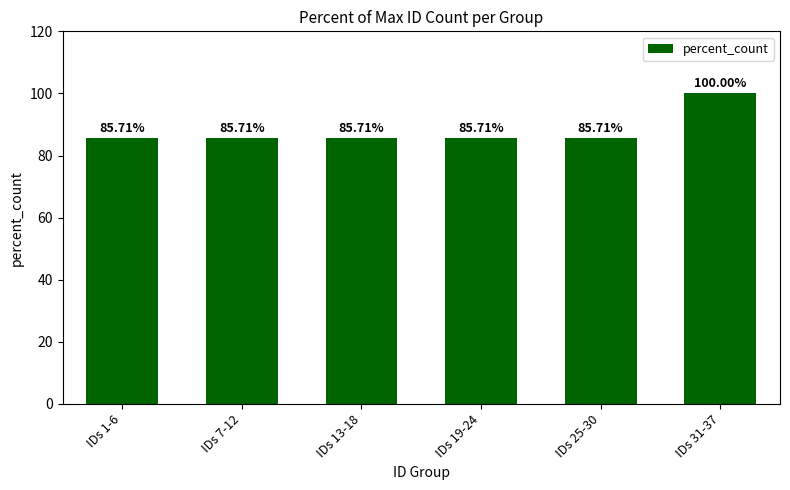

Which has a higher value, IDs 7-12 or IDs 31-37?

IDs 31-37